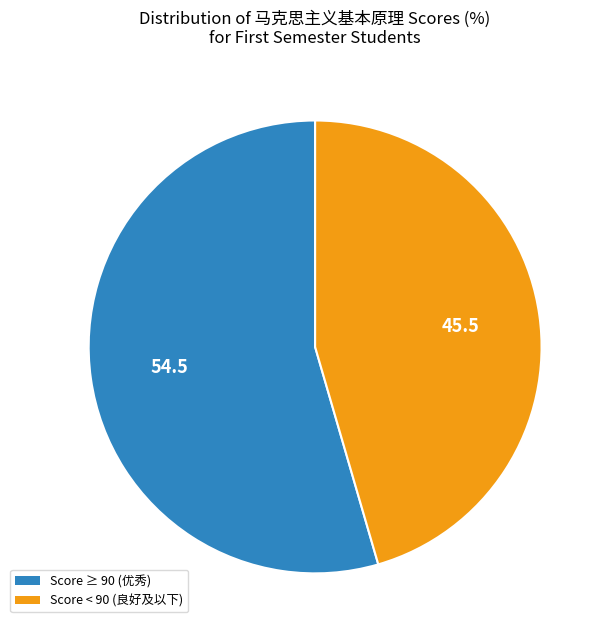

True or false: Score < 90 (良好及以下) accounts for 45% of the total.

True